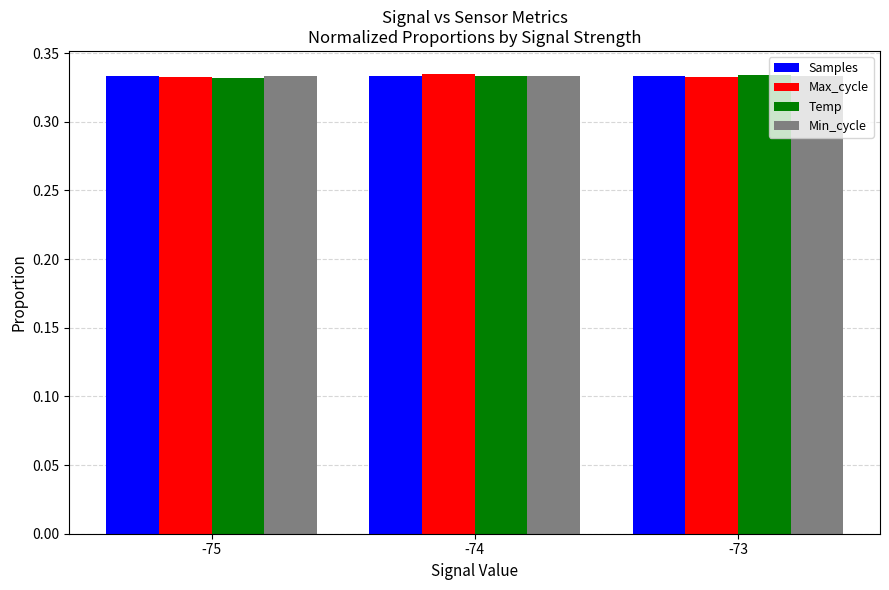

Is it true that Samples equals 0.1 at -74?

False